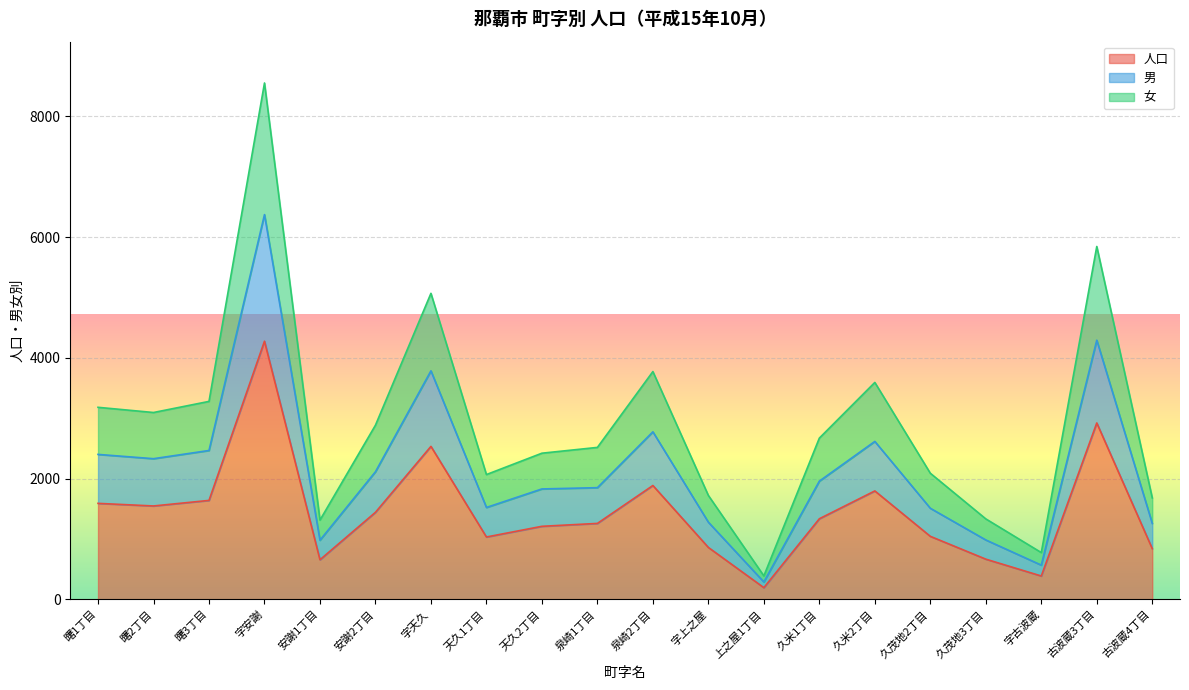

At which category is the sum across all series the highest?

字安謝